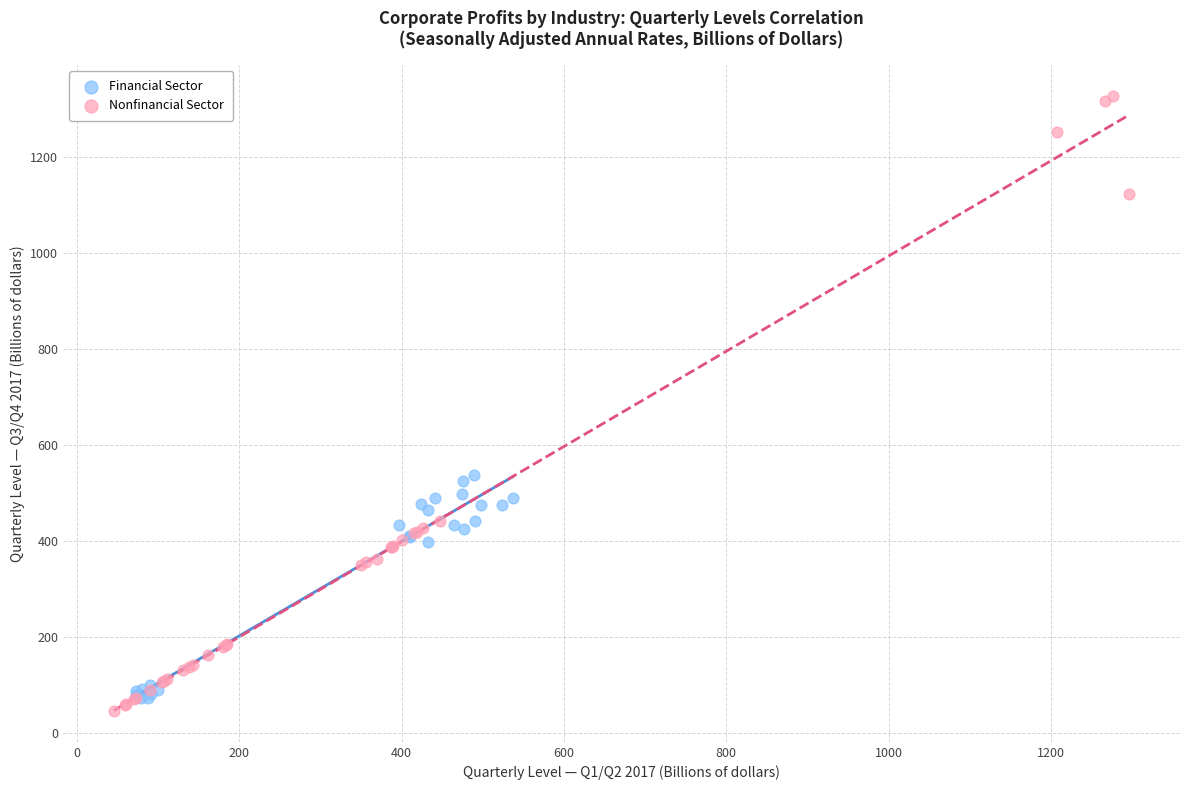

Which series reaches the maximum Y coordinate?

Nonfinancial Sector